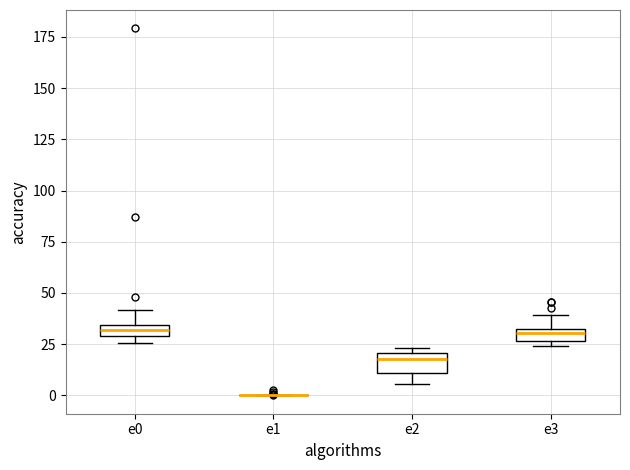

Where does the upper whisker of the box for e0 end on the y-axis? The values are not printed on the chart, so give them approximately, as read against the axis.

40